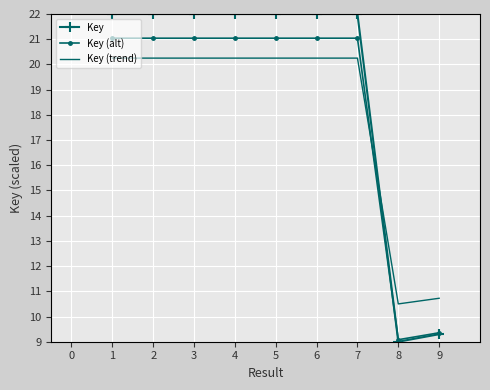

The Key (alt) series shows 21.0 at 6. True or false?

True